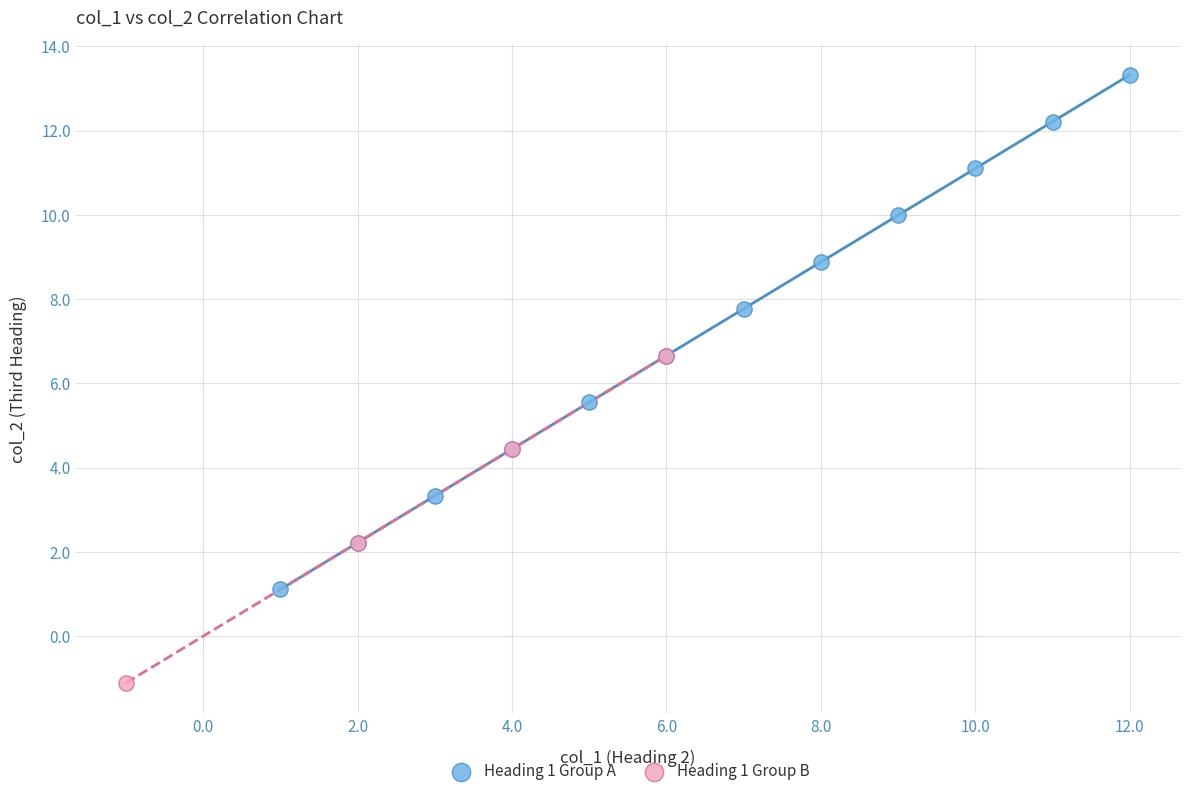

Which series has the largest Y range (max minus min)?

Heading 1 Group A